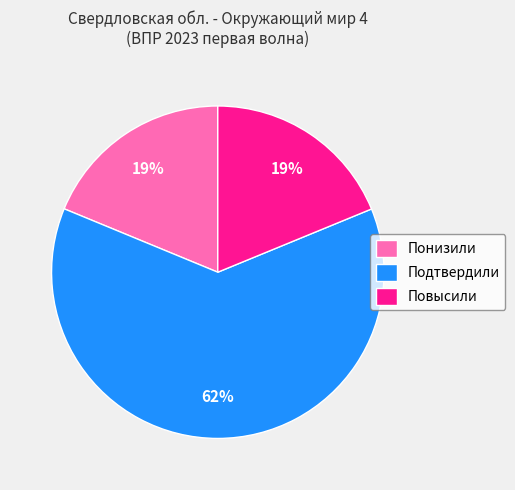

Which category has the biggest portion of the pie?

Подтвердили